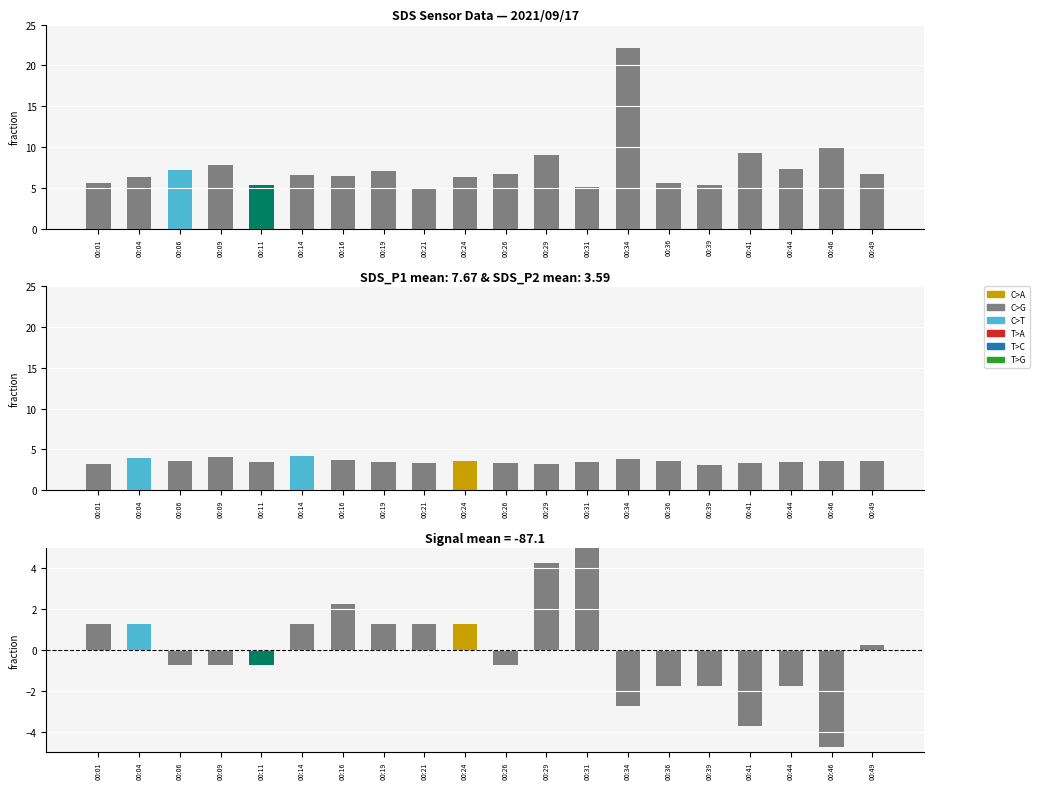

Does the chart contain stacked bars?

No